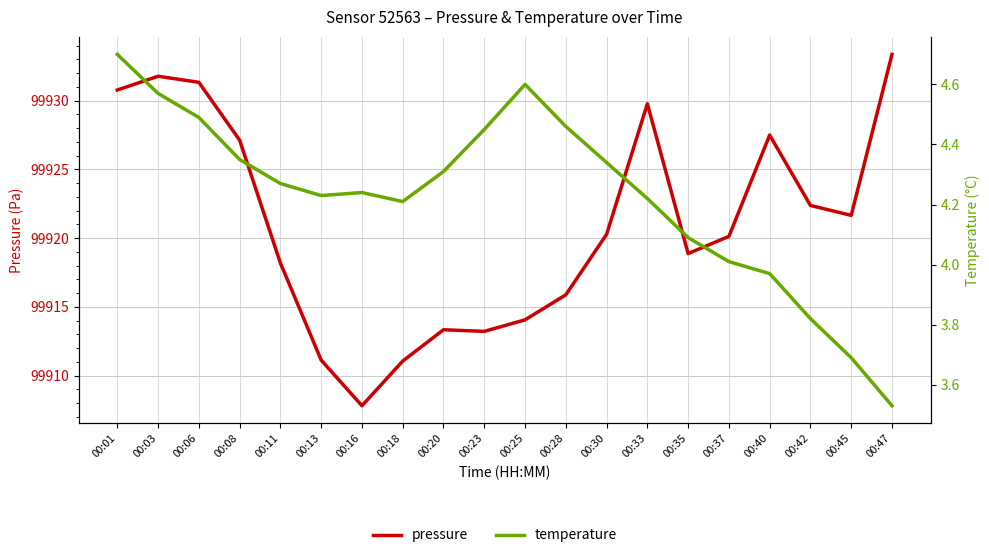

Is the value of pressure at 00:16 greater than the value of temperature at 00:47?

Yes